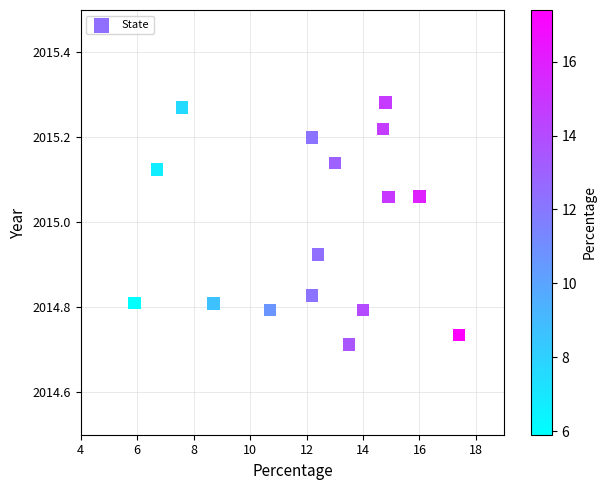

What is the range of Y values (max minus min)?

0.6